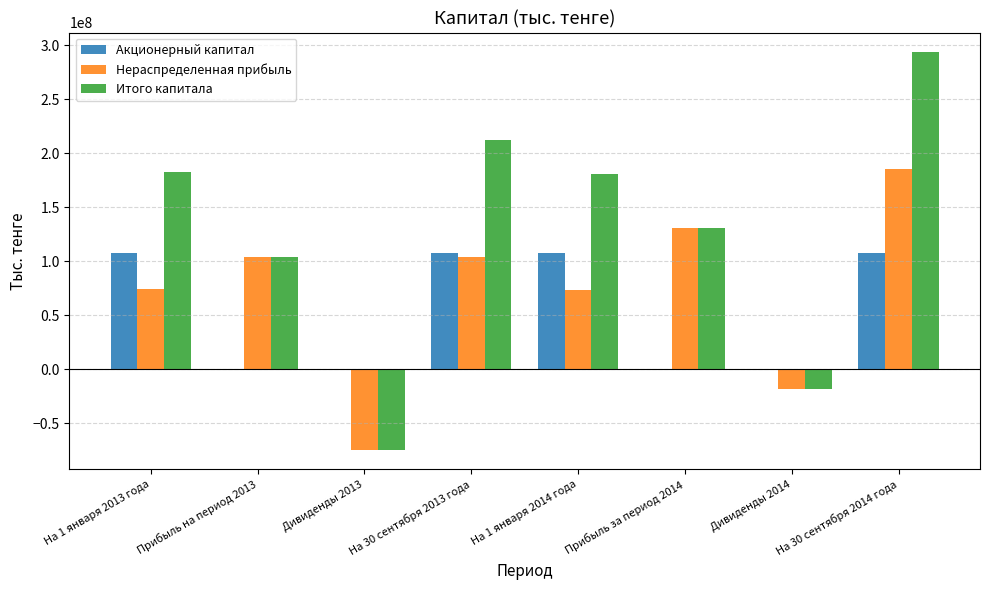

How many bars are there in each group?

3